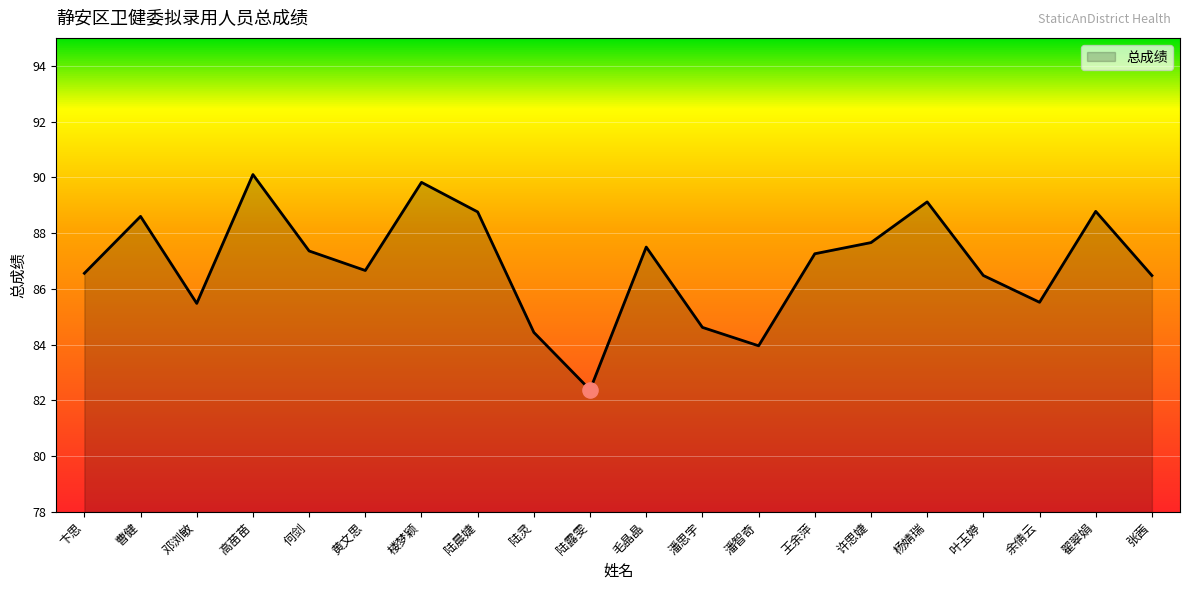

Which has a higher value, 毛晶晶 or 陆露雯?

毛晶晶